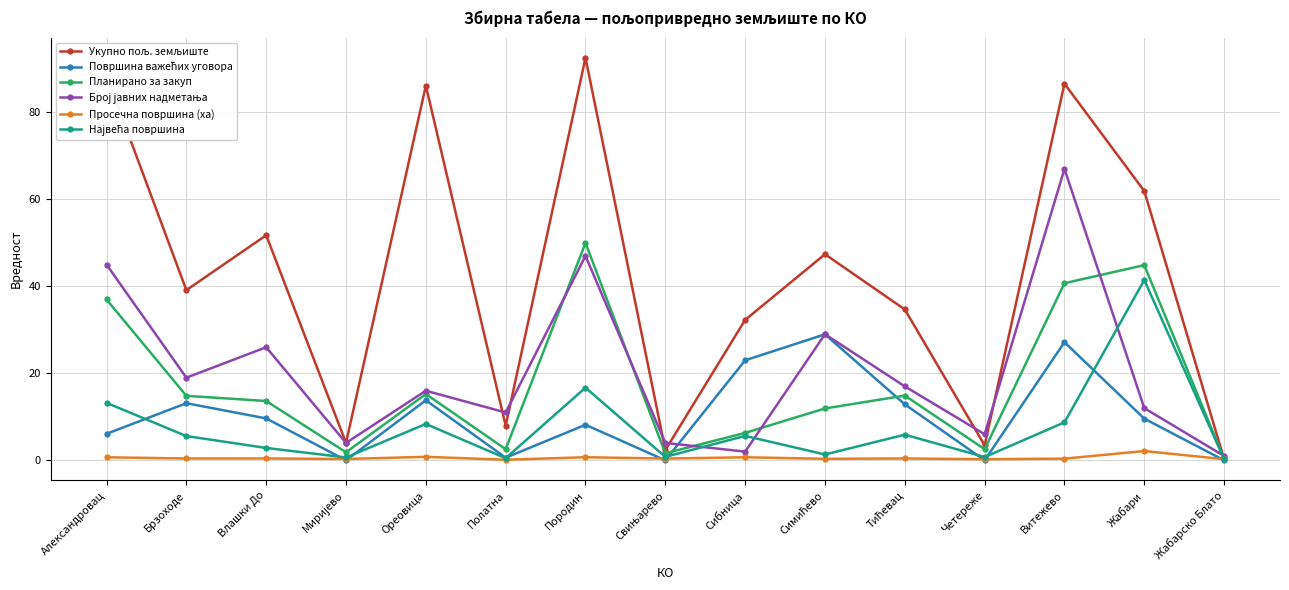

The value of Планирано за закуп at Сибница is 1.6. True or false?

False